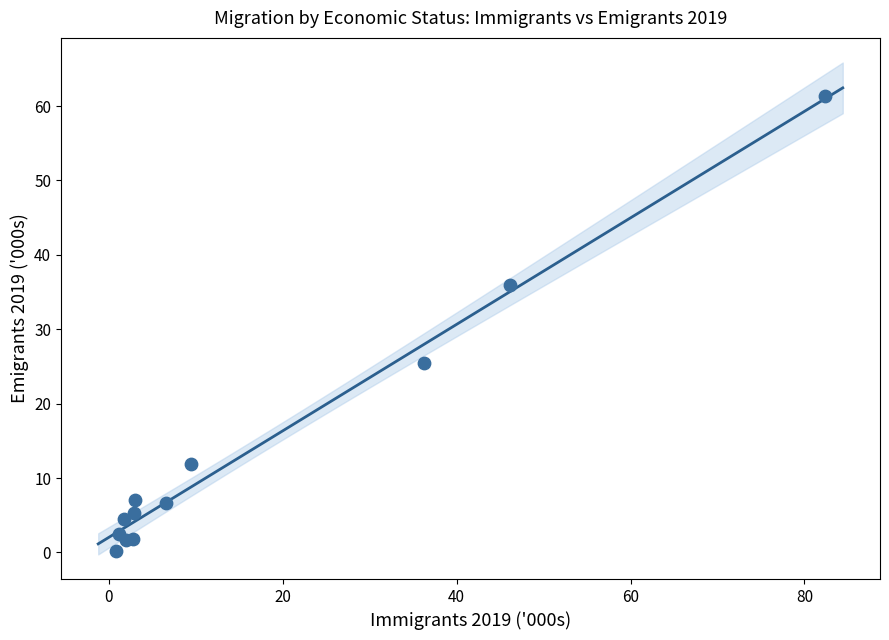

What Y value in the scatter plot is closest to 30?

25.4